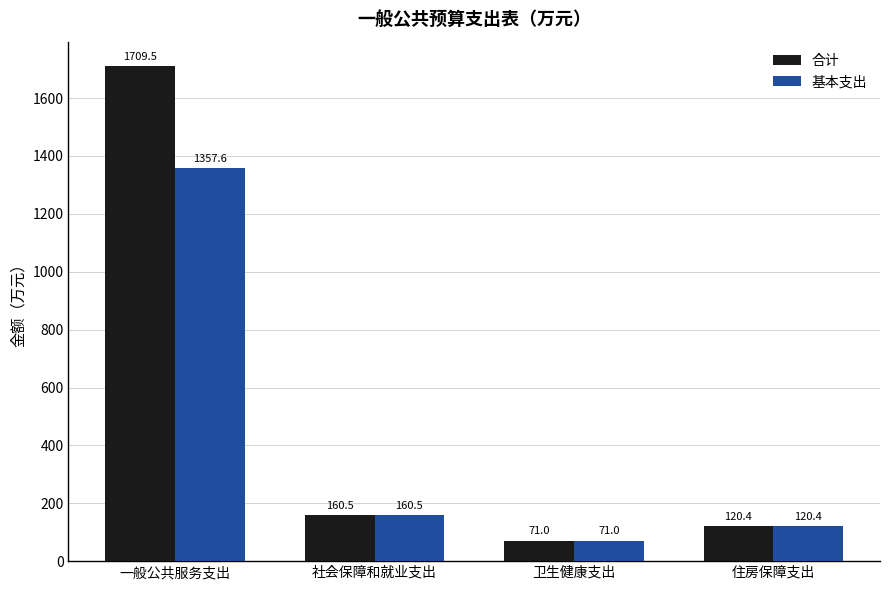

True or false: 合计 has a value of 160.5 at 社会保障和就业支出.

True